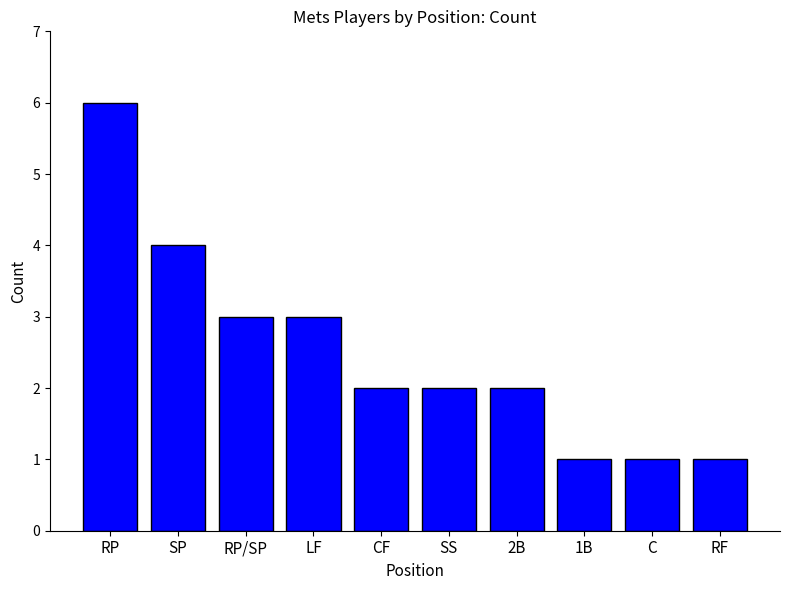

Approximately how many times larger is the value at RF compared to RP?

0.2